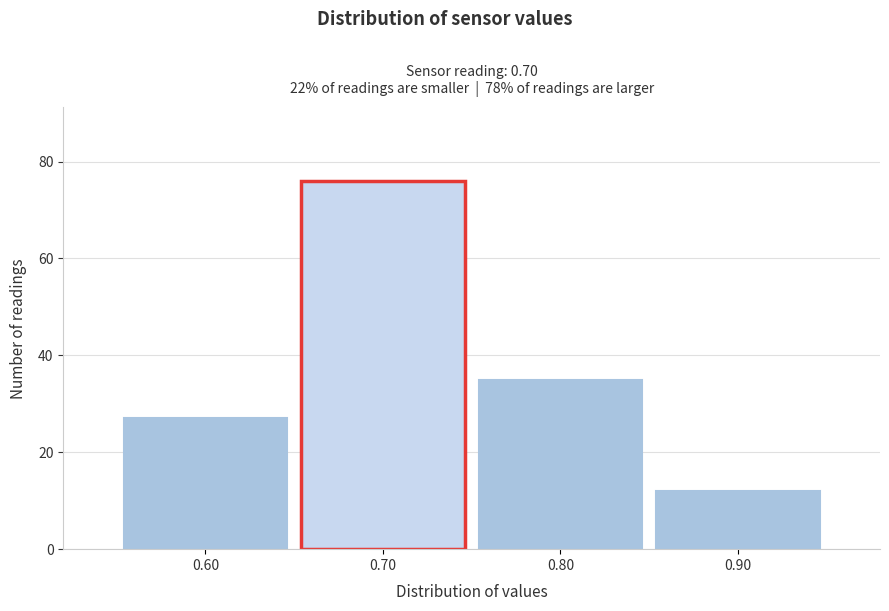

Which range on the x-axis has the tallest bar?

0.65 to 0.75